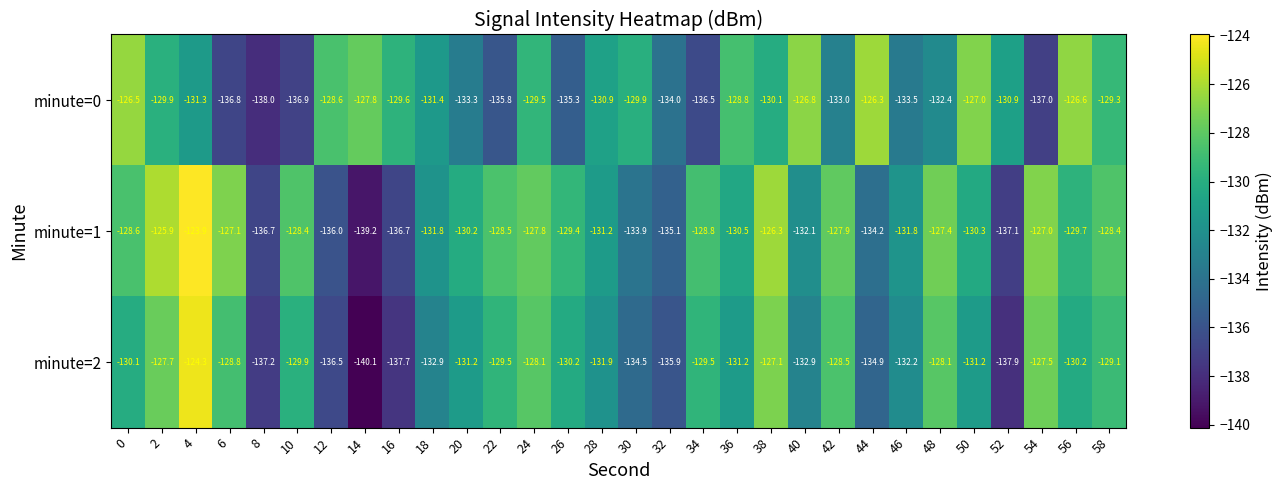

Which label corresponds to the smallest value in the chart?

14